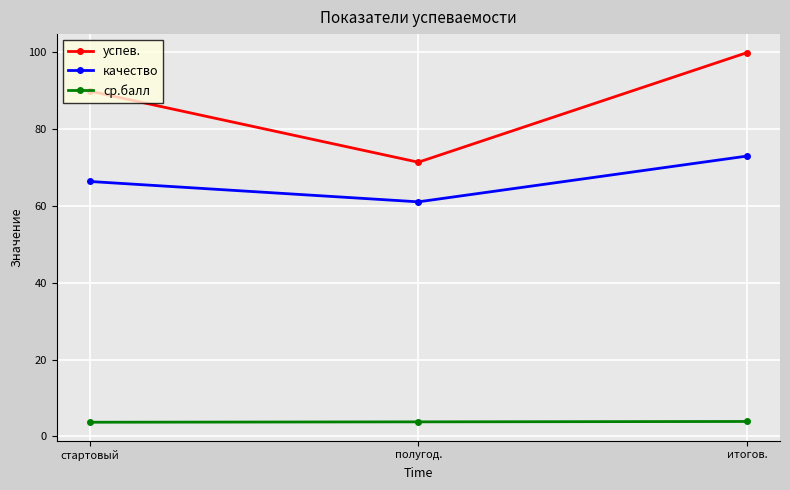

Between стартовый and полугод., which series saw the biggest shift?

успев.